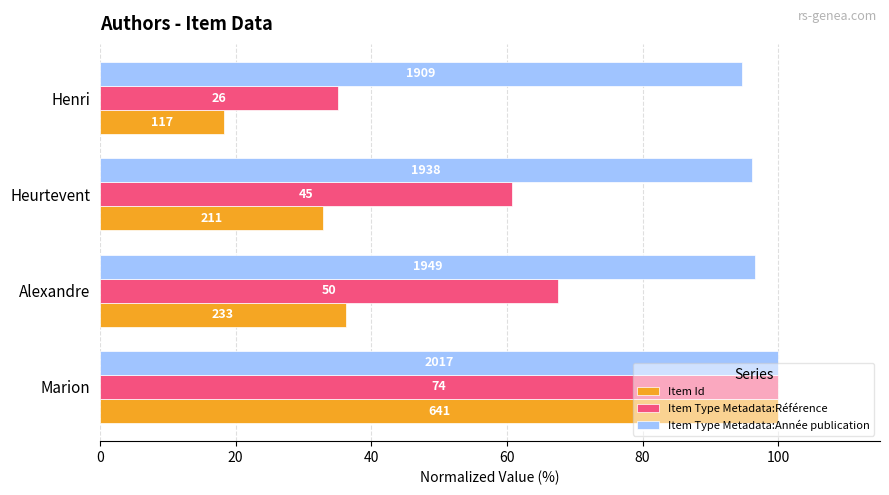

List the series in order of their peak value, highest first.

Item Id, Item Type Metadata:Référence, Item Type Metadata:Année publication